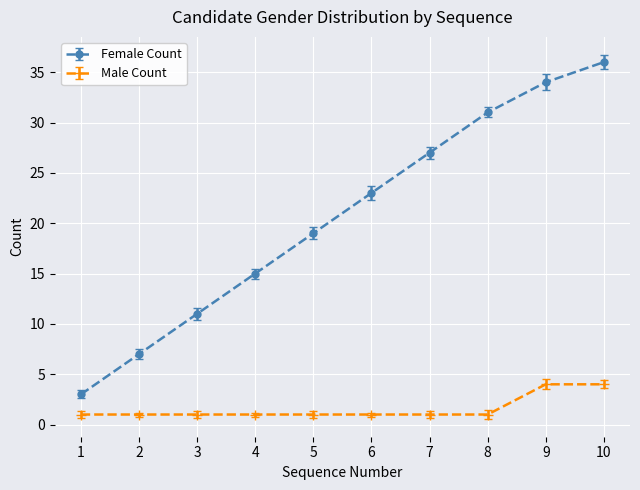

Reading left to right, list all the values displayed in this chart.

Female Count: 3	7	11	15	19	23	27	31	34	36
Male Count: 1	1	1	1	1	1	1	1	4	4